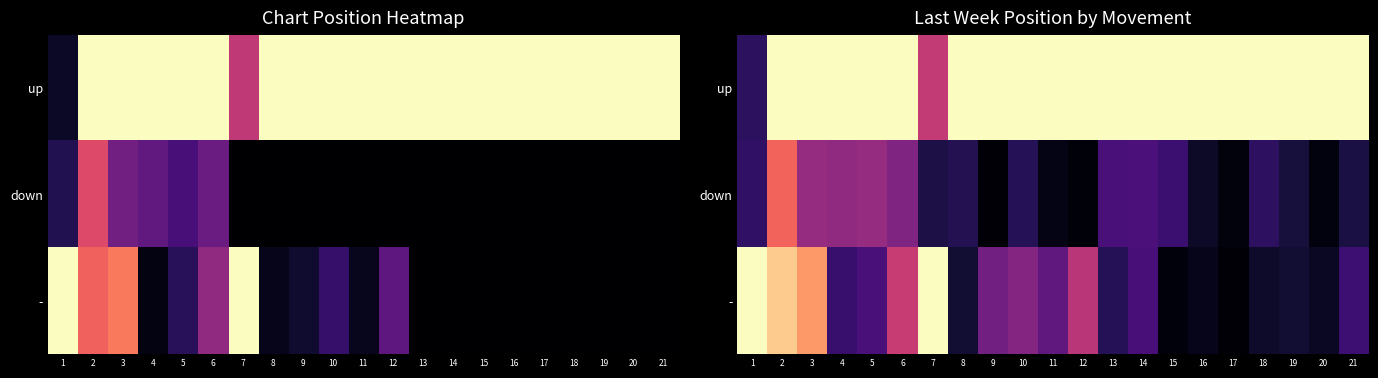

Rank the categories by up value from lowest to highest.

1, 7, 2, 3, 4, 5, 6, 8, 9, 10, 11, 12, 13, 14, 15, 16, 17, 18, 19, 20, 21